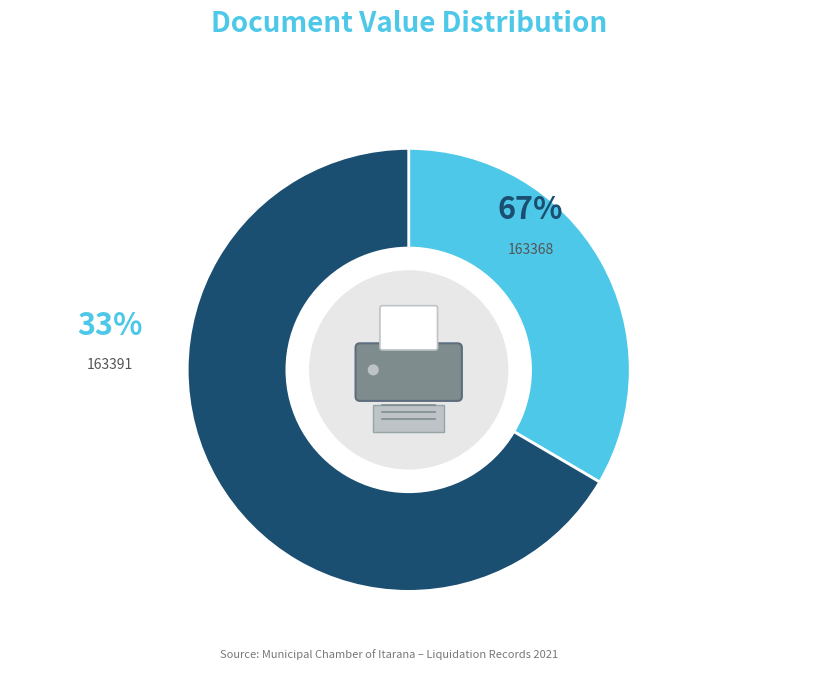

Does any single category account for the majority?

Yes